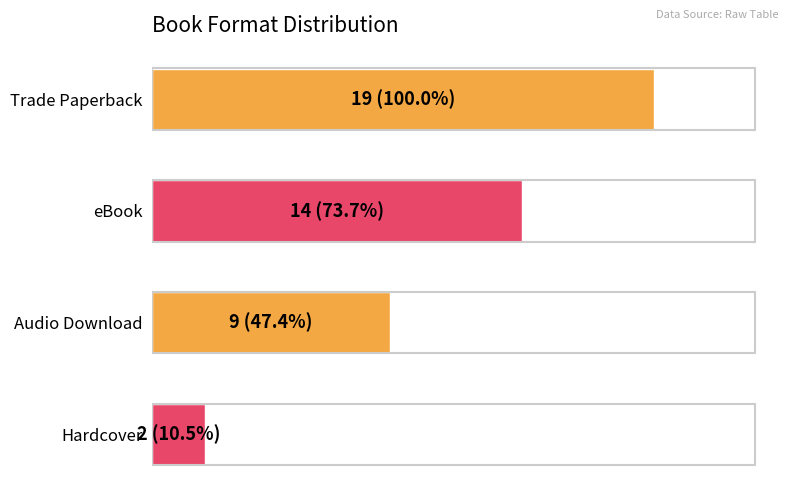

Are the bars horizontal?

Yes